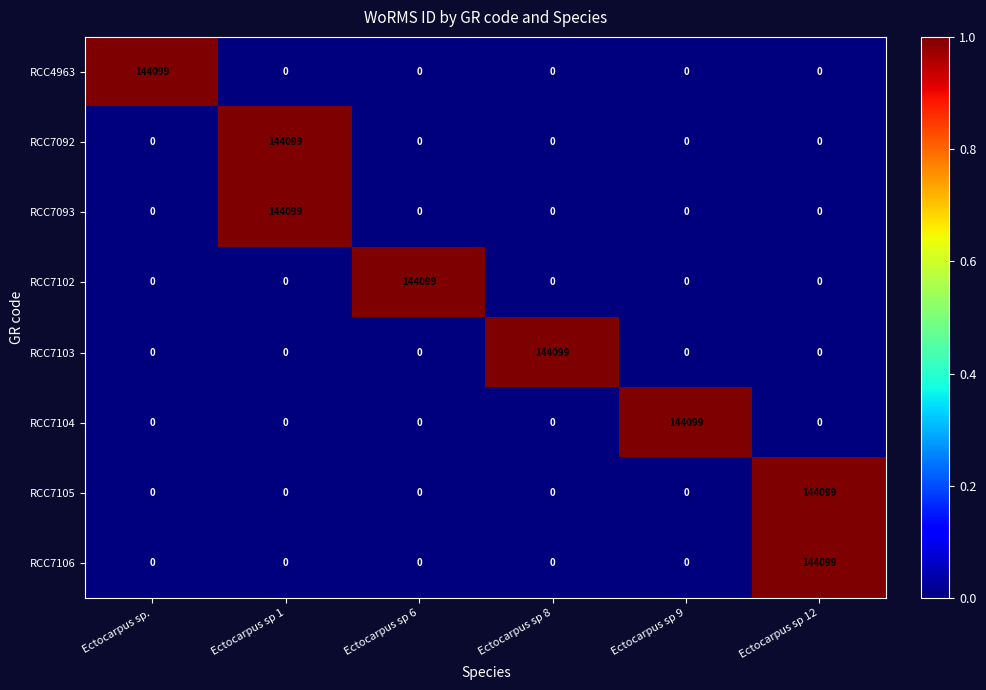

What is the maximum value for RCC7092?

144099